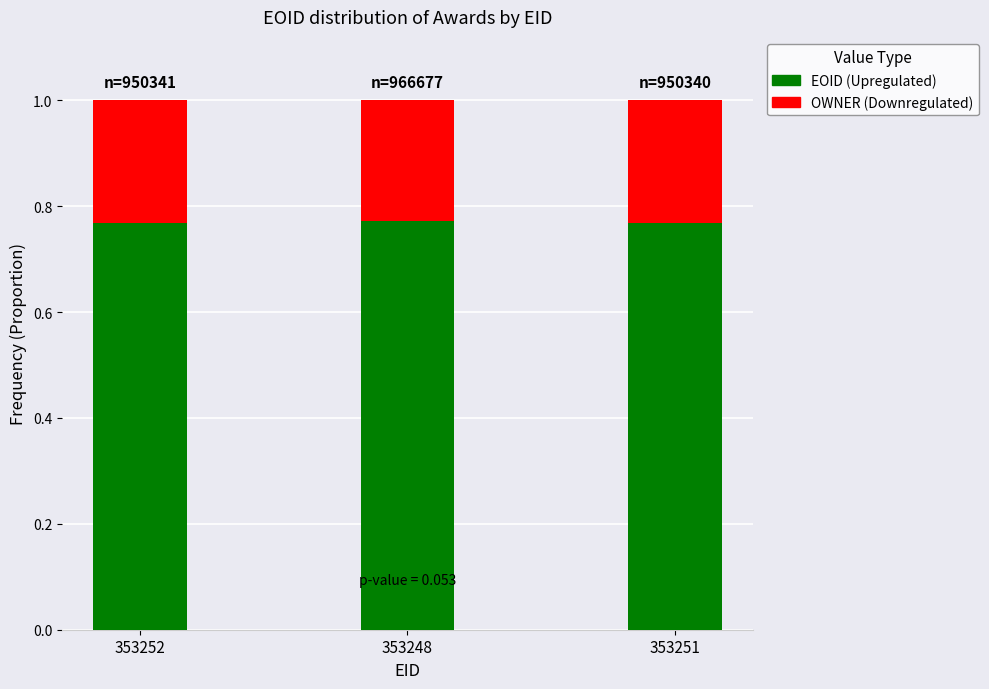

What is the total value across all series at 353251?

1.0